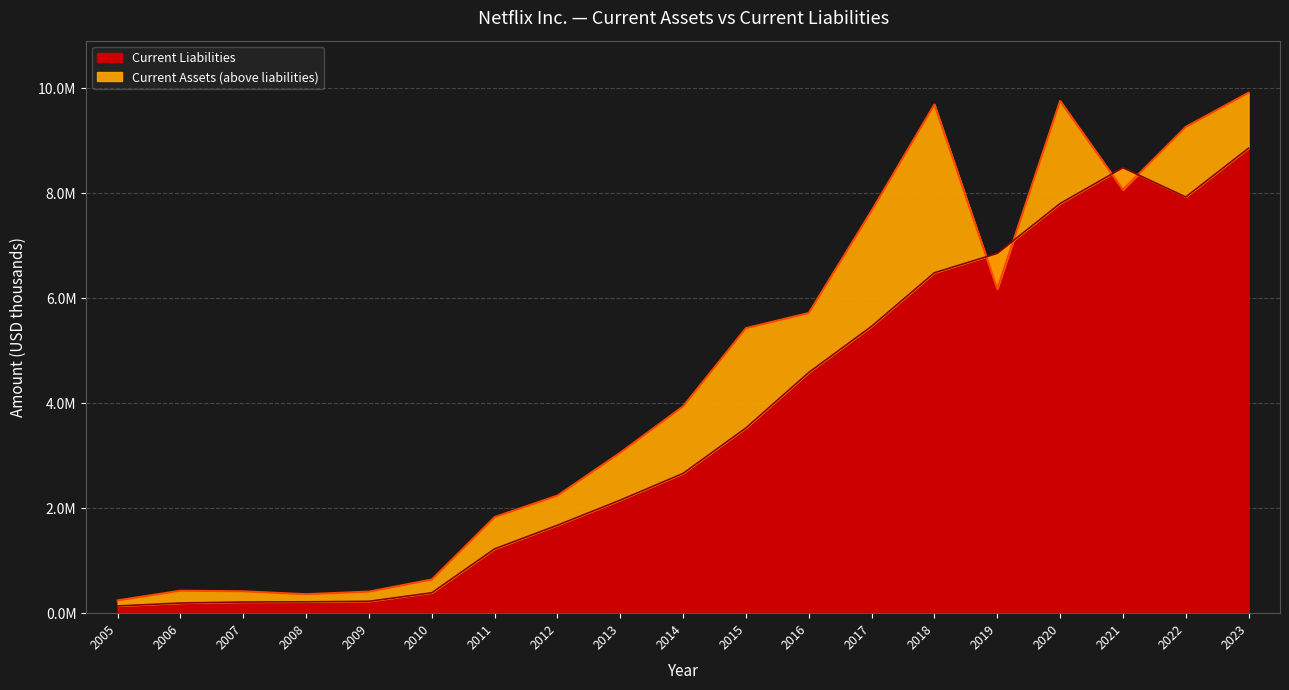

Reading right to left, transcribe all the data shown in this chart.

Current Assets: 2023=9918133	2022=9266473	2021=8069825	2020=9761580	2019=6178504	2018=9694135	2017=7669974	2016=5720291	2015=5431840	2014=3940469	2013=3058763	2012=2240791	2011=1830857	2010=640967	2009=411013	2008=361447	2007=416532	2006=428418	2005=243691
Current Liabilities: 2023=8860655	2022=7930974	2021=8488966	2020=7805785	2019=6855696	2018=6487320	2017=5466312	2016=4586657	2015=3529624	2014=2663154	2013=2154203	2012=1675926	2011=1225055	2010=388579	2009=226369	2008=216017	2007=212576	2006=193447	2005=137587